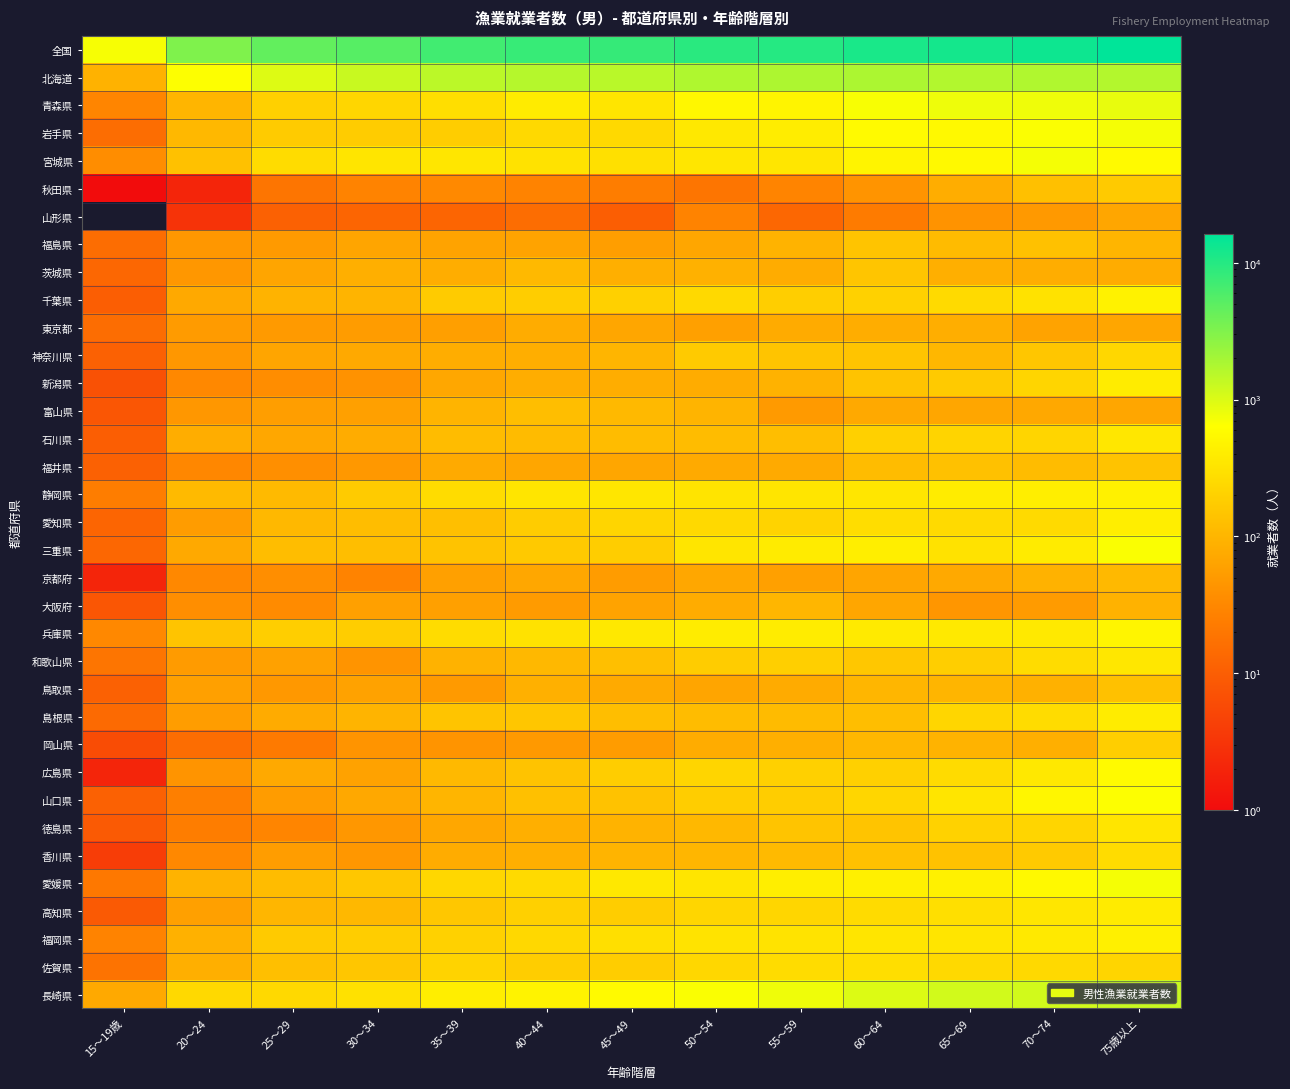

Reading right to left, extract all data points from this chart.

全国: 75歳以上=16141	70～74=13486	65～69=12306	60～64=11599	55～59=9924	50～54=9458	45～49=8129	40～44=7920	35～39=6949	30～34=5378	25～29=4552	20～24=3209	15～19歳=706
北海道: 75歳以上=1657	70～74=1714	65～69=1672	60～64=1821	55～59=1789	50～54=1744	45～49=1525	40～44=1619	35～39=1492	30～34=1264	25～29=966	20～24=648	15～19歳=92
青森県: 75歳以上=859	70～74=772	65～69=782	60～64=694	55～59=494	50～54=520	45～49=335	40～44=384	35～39=278	30～34=232	25～29=195	20～24=99	15～19歳=30
岩手県: 75歳以上=711	70～74=663	65～69=548	60～64=574	55～59=409	50～54=354	45～49=249	40～44=247	35～39=185	30～34=178	25～29=175	20～24=108	15～19歳=15
宮城県: 75歳以上=562	70～74=722	65～69=554	60～64=492	55～59=342	50～54=340	45～49=293	40～44=306	35～39=346	30～34=332	25～29=268	20～24=133	15～19歳=36
秋田県: 75歳以上=167	70～74=131	65～69=82	60～64=43	55～59=29	50～54=19	45～49=24	40～44=28	35～39=33	30～34=28	25～29=19	20～24=2	15～19歳=1
山形県: 75歳以上=68	70～74=49	65～69=42	60～64=23	55～59=13	50～54=28	45～49=10	40～44=15	35～39=12	30～34=12	25～29=11	20～24=3	15～19歳=0
福島県: 75歳以上=101	70～74=137	65～69=115	60～64=145	55～59=95	50～54=68	45～49=56	40～44=63	35～39=62	30～34=66	25～29=50	20～24=46	15～19歳=15
茨城県: 75歳以上=80	70～74=81	65～69=86	60～64=149	55～59=80	50～54=89	45～49=84	40～44=111	35～39=81	30～34=87	25～29=66	20～24=46	15～19歳=13
千葉県: 75歳以上=467	70～74=313	65～69=253	60～64=203	55～59=189	50～54=244	45～49=199	40～44=179	35～39=175	30～34=96	25～29=94	20～24=74	15～19歳=10
東京都: 75歳以上=68	70～74=63	65～69=83	60～64=82	55～59=77	50～54=58	45～49=69	40～44=78	35～39=57	30～34=53	25～29=51	20～24=52	15～19歳=15
神奈川県: 75歳以上=235	70～74=152	65～69=104	60～64=147	55～59=145	50～54=166	45～49=99	40～44=83	35～39=81	30～34=73	25～29=66	20～24=46	15～19歳=11
新潟県: 75歳以上=401	70～74=224	65～69=166	60～64=142	55～59=92	50～54=79	45～49=81	40～44=82	35～39=70	30～34=41	25～29=36	20～24=32	15～19歳=7
富山県: 75歳以上=67	70～74=71	65～69=69	60～64=73	55～59=51	50～54=97	45～49=110	40～44=127	35～39=96	30～34=59	25～29=56	20～24=47	15～19歳=8
石川県: 75歳以上=347	70～74=224	65～69=216	60～64=199	55～59=127	50～54=120	45～49=120	40～44=115	35～39=118	30～34=79	25～29=70	20～24=81	15～19歳=10
福井県: 75歳以上=141	70～74=120	65～69=133	60～64=118	55～59=75	50～54=75	45～49=69	40～44=69	35～39=76	30～34=48	25～29=38	20～24=31	15～19歳=11
静岡県: 75歳以上=456	70～74=426	65～69=399	60～64=345	55～59=329	50～54=327	45～49=340	40～44=336	35～39=265	30～34=172	25～29=112	20～24=113	15～19歳=24
愛知県: 75歳以上=416	70～74=255	65～69=255	60～64=274	55～59=208	50～54=249	45～49=223	40～44=177	35～39=129	30～34=121	25～29=108	20～24=53	15～19歳=12
三重県: 75歳以上=675	70～74=383	65～69=311	60～64=418	55～59=390	50～54=337	45～49=182	40～44=165	35～39=140	30～34=124	25～29=121	20～24=73	15～19歳=13
京都府: 75歳以上=110	70～74=91	65～69=74	60～64=66	55～59=59	50～54=70	45～49=53	40～44=70	35～39=58	30～34=28	25～29=37	20～24=32	15～19歳=2
大阪府: 75歳以上=93	70～74=52	65～69=45	60～64=69	55～59=102	50～54=78	45～49=63	40～44=52	35～39=58	30～34=59	25～29=35	20～24=37	15～19歳=8
兵庫県: 75歳以上=497	70～74=368	65～69=367	60～64=376	55～59=400	50～54=399	45～49=353	40～44=307	35～39=265	30～34=185	25～29=188	20～24=144	15～19歳=32
和歌山県: 75歳以上=352	70～74=263	65～69=186	60～64=159	55～59=190	50～54=176	45～49=129	40～44=107	35～39=93	30～34=44	25～29=60	20～24=52	15～19歳=19
鳥取県: 75歳以上=135	70～74=90	65～69=98	60～64=102	55～59=77	50～54=66	45～49=75	40～44=88	35～39=51	30～34=61	25～29=48	20～24=58	15～19歳=11
島根県: 75歳以上=396	70～74=263	65～69=228	60～64=126	55～59=116	50～54=120	45～49=123	40～44=153	35～39=147	30～34=97	25～29=77	20～24=55	15～19歳=14
岡山県: 75歳以上=186	70～74=84	65～69=95	60～64=104	55～59=86	50～54=78	45～49=53	40～44=49	35～39=43	30～34=43	25～29=22	20～24=15	15～19歳=6
広島県: 75歳以上=569	70～74=358	65～69=258	60～64=195	55～59=198	50～54=221	45～49=179	40～44=140	35～39=111	30～34=61	25～29=74	20～24=44	15～19歳=2
山口県: 75歳以上=648	70～74=511	65～69=331	60～64=230	55～59=182	50～54=179	45～49=139	40～44=130	35～39=98	30～34=71	25～29=53	20～24=25	15～19歳=11
徳島県: 75歳以上=333	70～74=220	65～69=206	60～64=143	55～59=143	50～54=108	45～49=95	40～44=86	35～39=70	30～34=46	25～29=30	20～24=24	15～19歳=9
香川県: 75歳以上=270	70～74=166	65～69=138	60～64=135	55～59=112	50～54=102	45～49=96	40～44=84	35～39=80	30～34=46	25～29=55	20～24=32	15～19歳=4
愛媛県: 75歳以上=713	70～74=551	65～69=447	60～64=439	55～59=412	50～54=332	45～49=363	40～44=254	35～39=233	30～34=158	25～29=118	20～24=94	15～19歳=21
高知県: 75歳以上=393	70～74=344	65～69=282	60～64=259	55～59=228	50～54=229	45～49=179	40～44=195	35～39=154	30～34=106	25～29=103	20～24=58	15～19歳=9
福岡県: 75歳以上=437	70～74=373	65～69=328	60～64=331	55～59=321	50～54=319	45～49=286	40～44=238	35～39=203	30～34=184	25～29=166	20～24=90	15～19歳=28
佐賀県: 75歳以上=220	70～74=244	65～69=249	60～64=281	55～59=270	50～54=233	45～49=185	40～44=185	35～39=208	30～34=153	25～29=128	20～24=84	15～19歳=18
長崎県: 75歳以上=1255	70～74=1124	65～69=1139	60～64=996	55～59=780	50～54=672	45～49=565	40～44=473	35～39=413	30～34=302	25～29=249	20～24=249	15～19歳=74